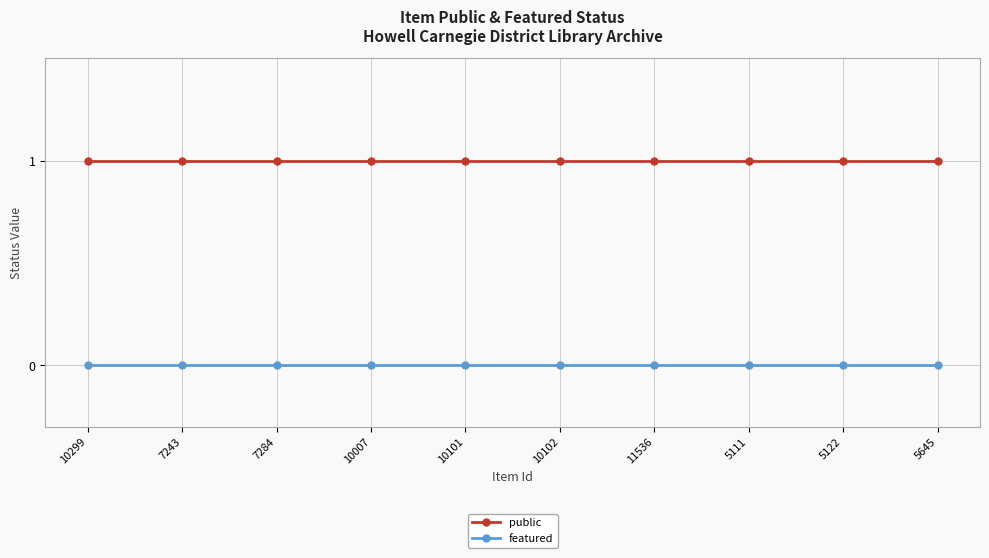

Is it true that public equals 0 at 10299?

False